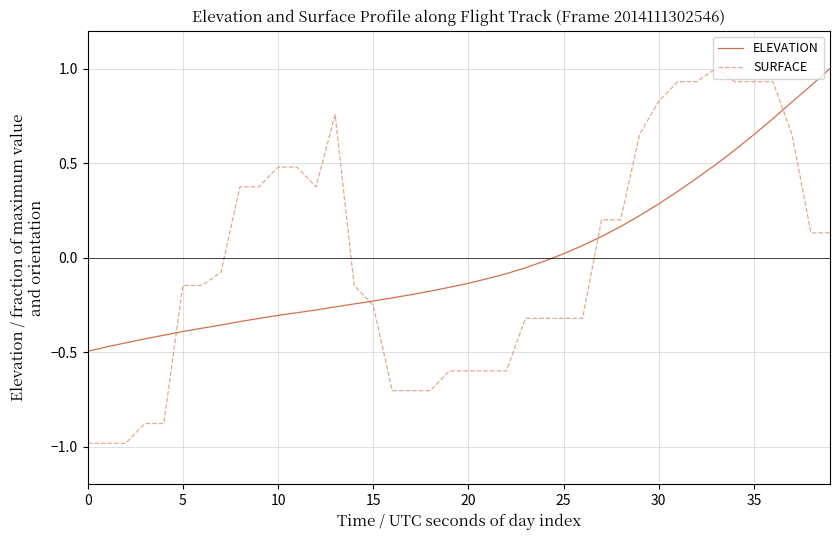

Which series has the widest spread of values?

SURFACE